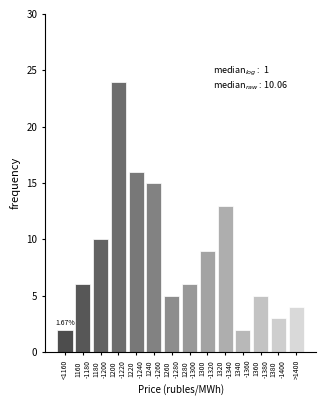

What is the average value?

9